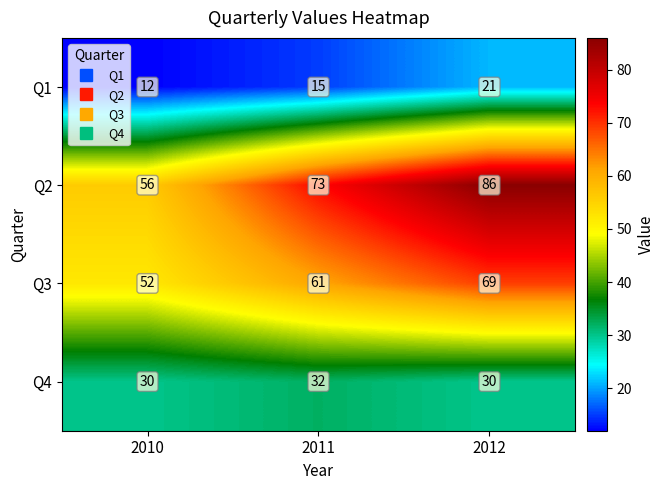

What is the difference between the maximum and minimum values in the Q2 series?

30